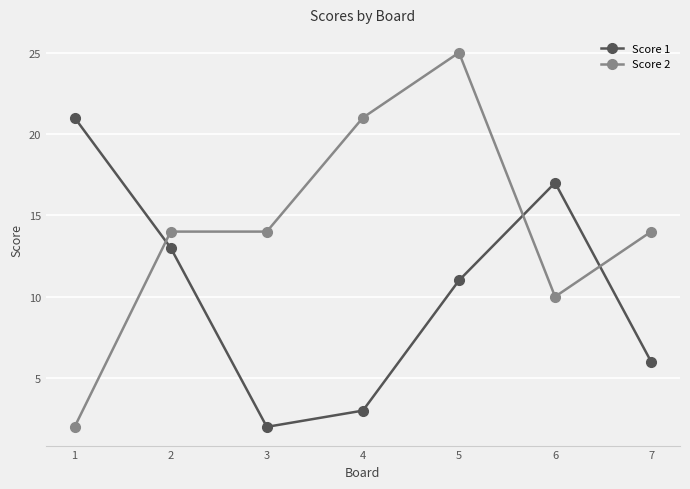

Does the chart have visible grid lines?

Yes